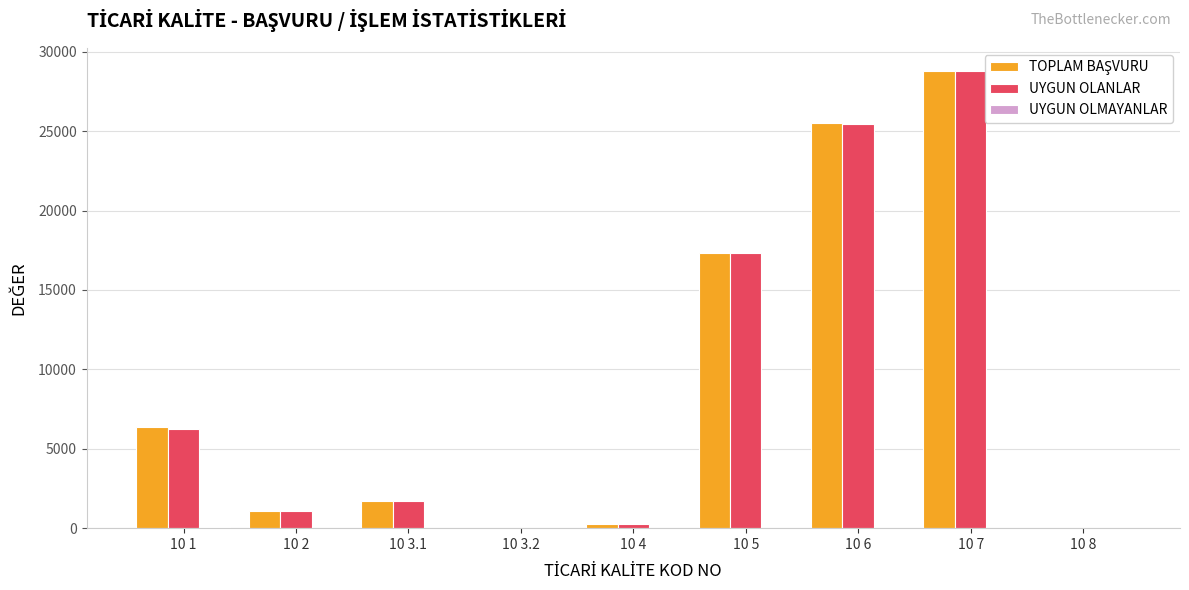

What is the maximum value shown in the chart?

28810